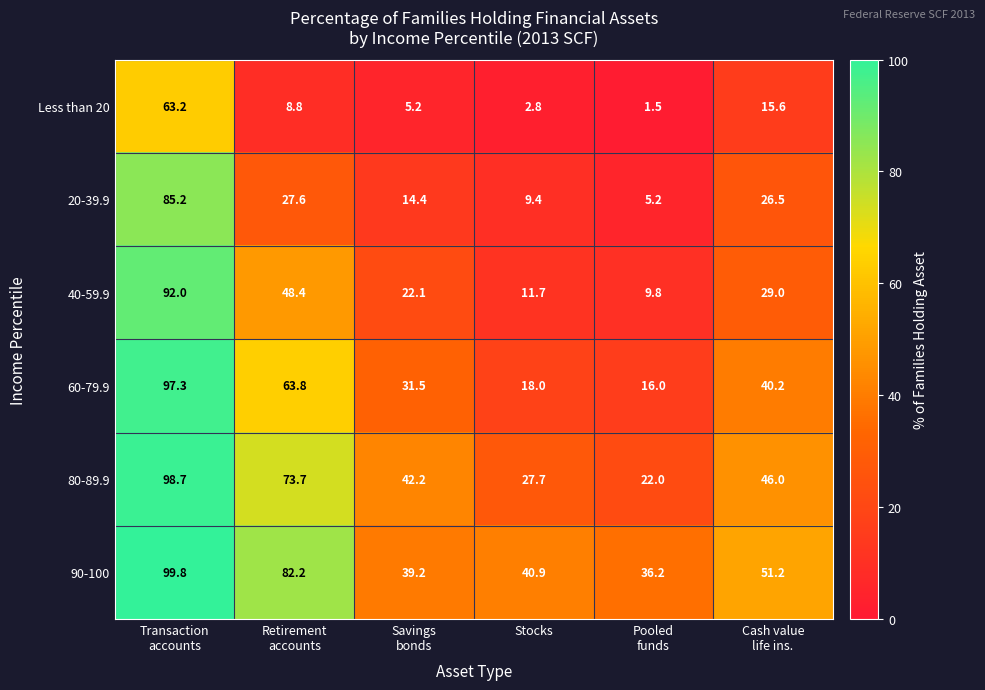

What is the smallest value displayed?

1.5